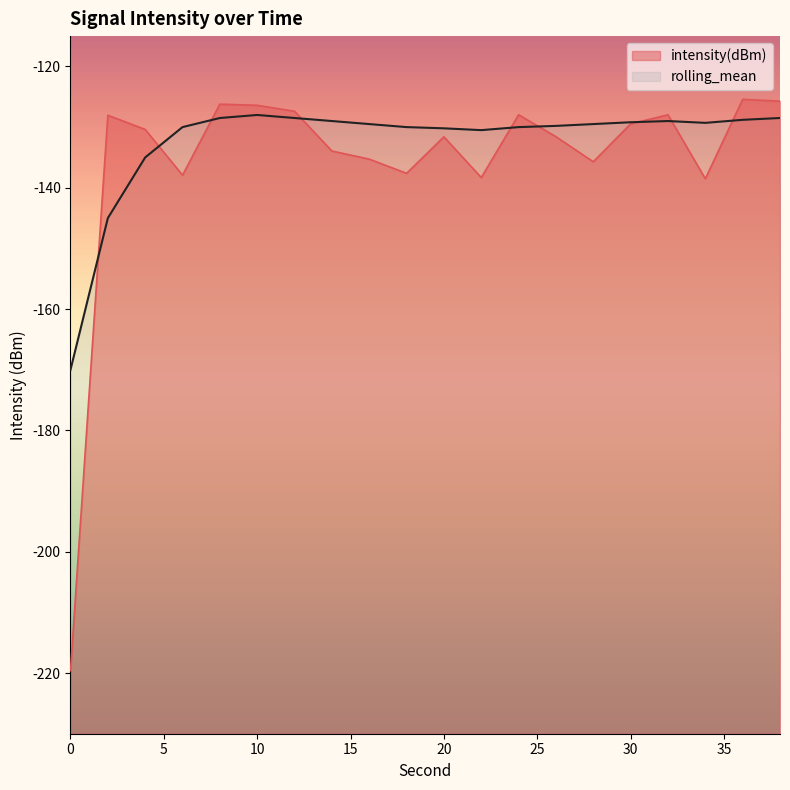

Reading left to right, list all the values displayed in this chart.

intensity(dBm): -219.6	-128.0	-130.4	-137.9	-126.2	-126.4	-127.4	-133.9	-135.3	-137.6	-131.6	-138.3	-128.0	-131.6	-135.7	-129.5	-128.0	-138.5	-125.4	-125.7
rolling_mean: -170.0	-145.0	-135.0	-130.0	-128.5	-128.0	-128.5	-129.0	-129.5	-130.0	-130.2	-130.5	-130.0	-129.8	-129.5	-129.2	-129.0	-129.3	-128.8	-128.5